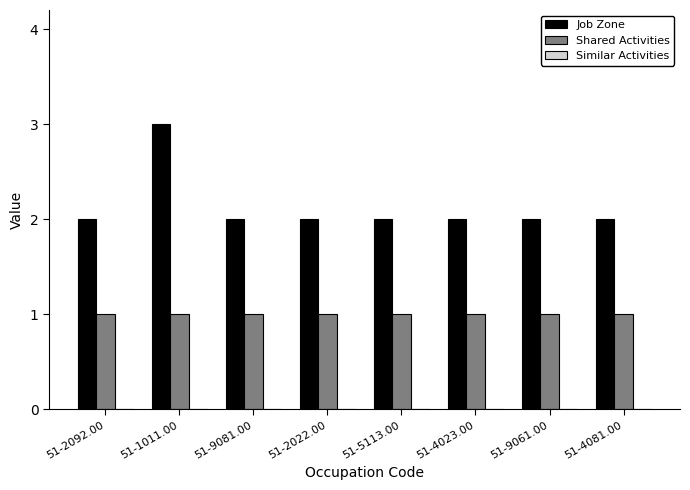

At which category is the sum across all series the highest?

51-1011.00